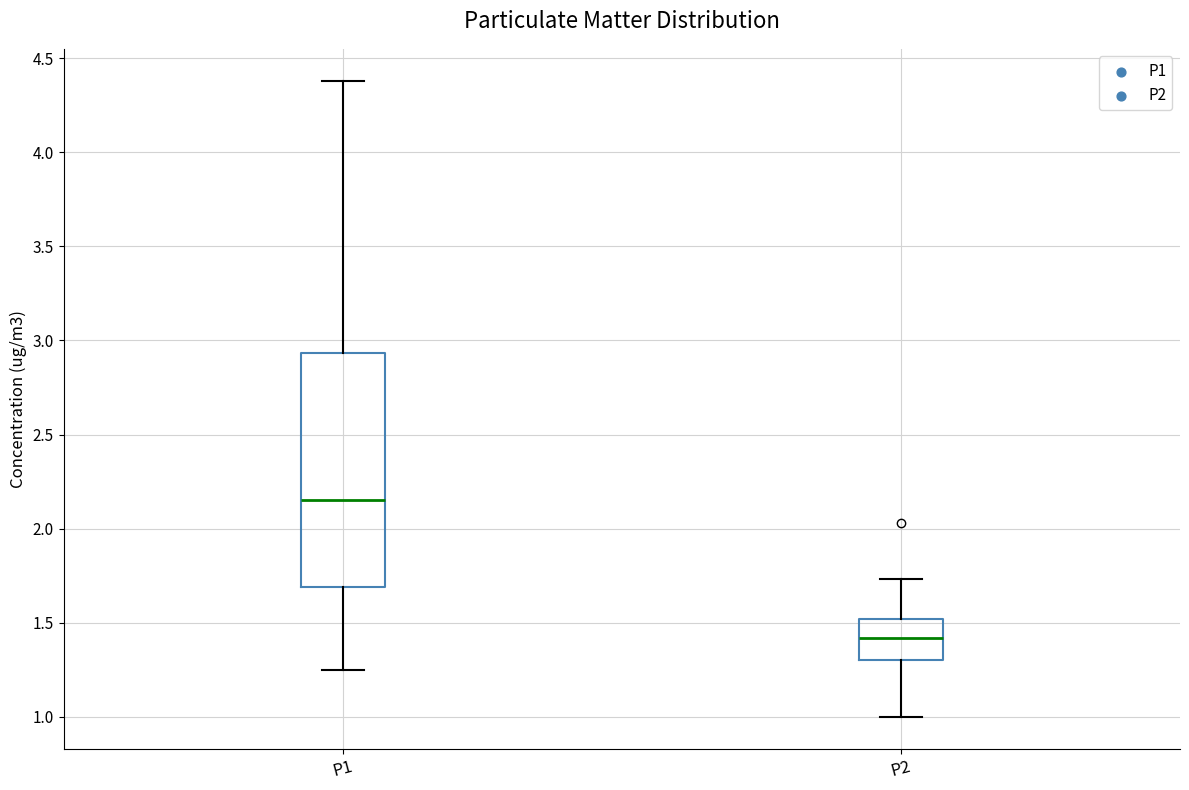

Reading left to right, read every box against the y-axis: the position of its median line, the range the box covers, and the ends of its whiskers. The values are not printed on the chart, so give them approximately, as read against the axis.

P1: median 2.15, box 1.70 to 2.95, whiskers 1.25 to 4.40
P2: median 1.40, box 1.30 to 1.50, whiskers 1.00 to 1.75